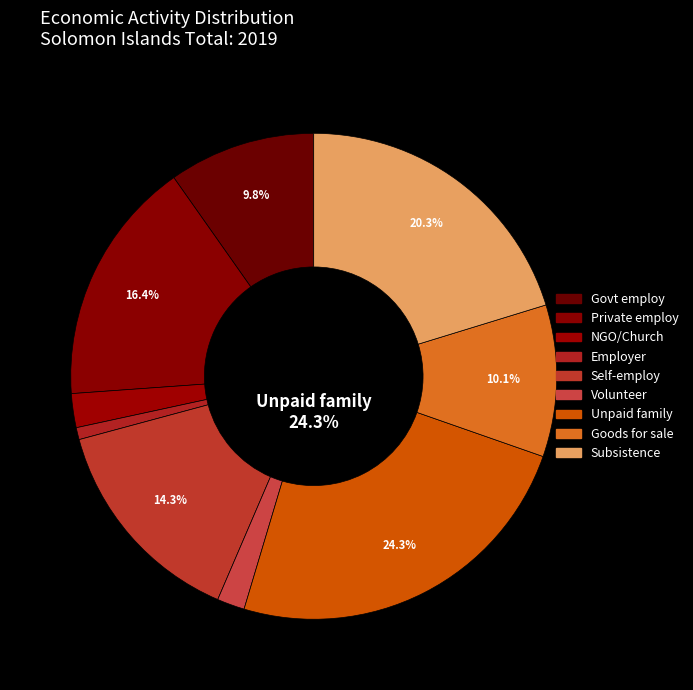

Which slice is the largest?

Unpaid family